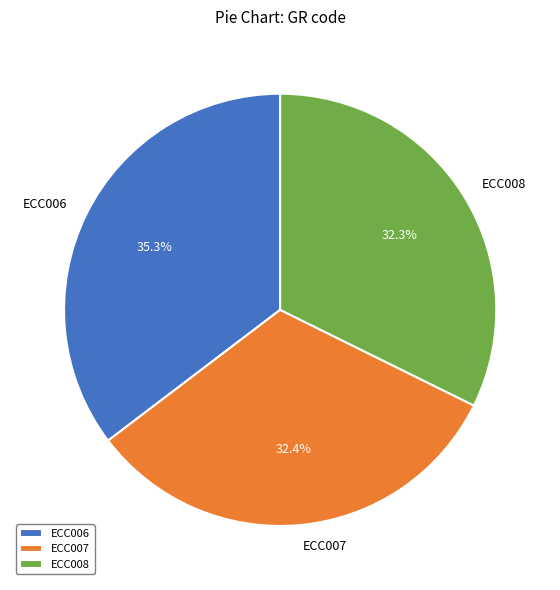

Count the number of slices in the pie.

3